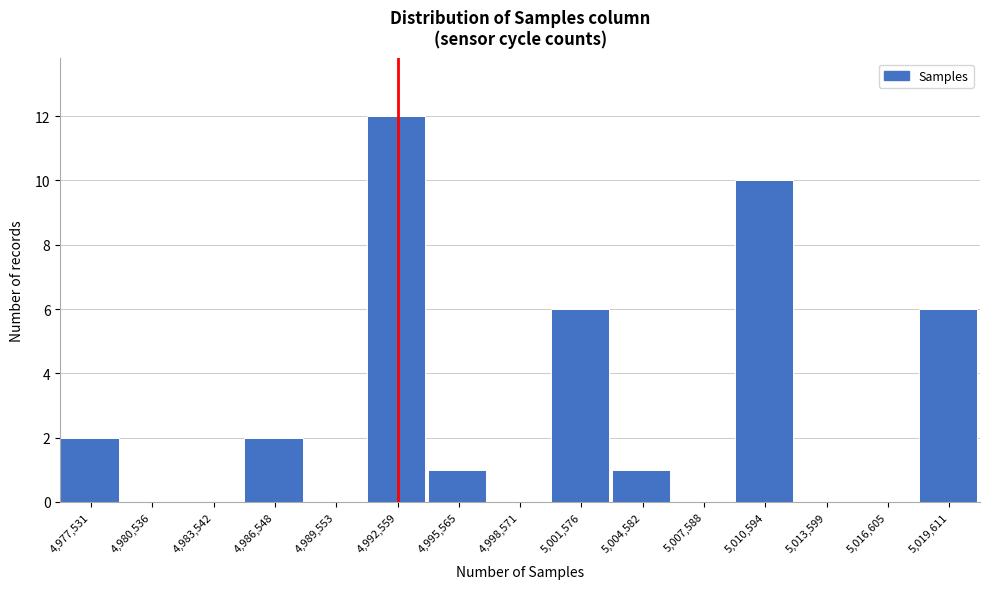

Reading right to left, what are all the values shown in this chart?

5,019,611=6	5,016,605=0	5,013,599=0	5,010,594=10	5,007,588=0	5,004,582=1	5,001,576=6	4,998,571=0	4,995,565=1	4,992,559=12	4,989,553=0	4,986,548=2	4,983,542=0	4,980,536=0	4,977,531=2